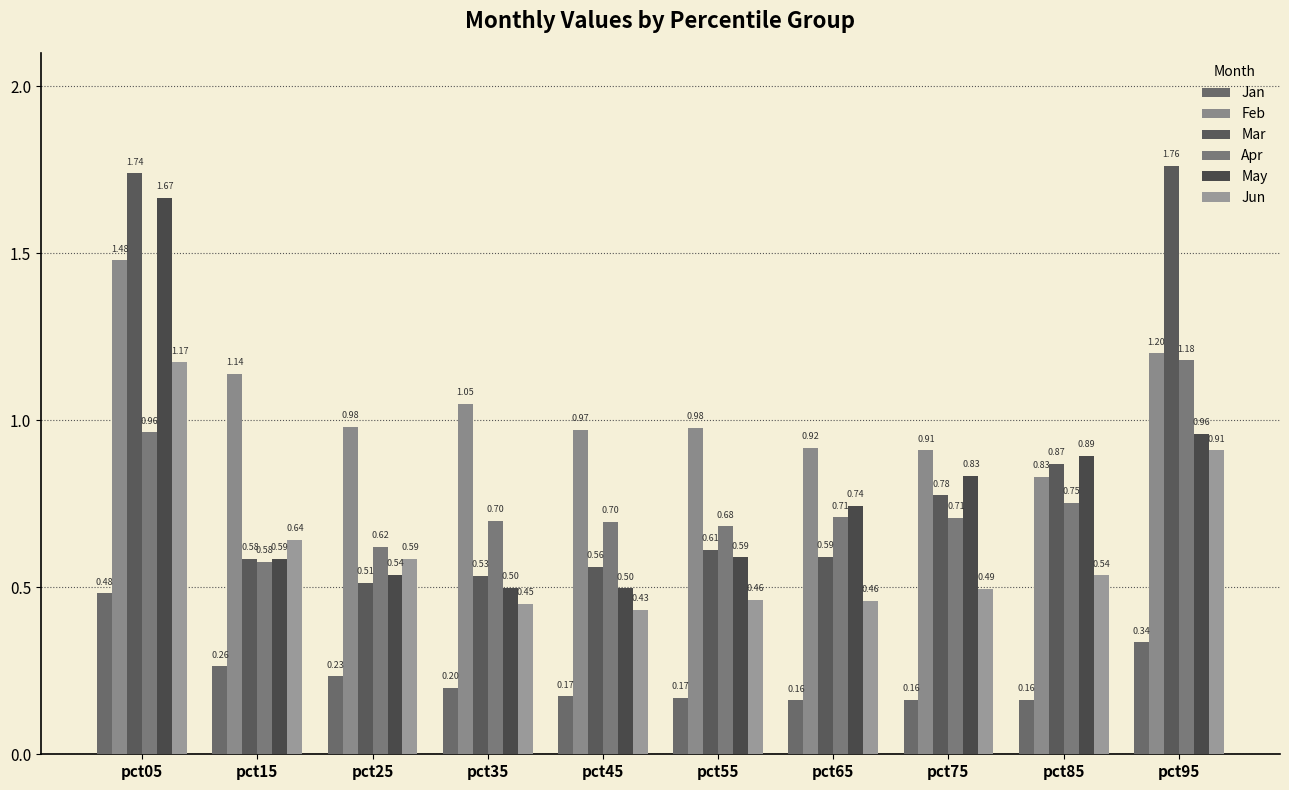

How many groups of bars are there?

10